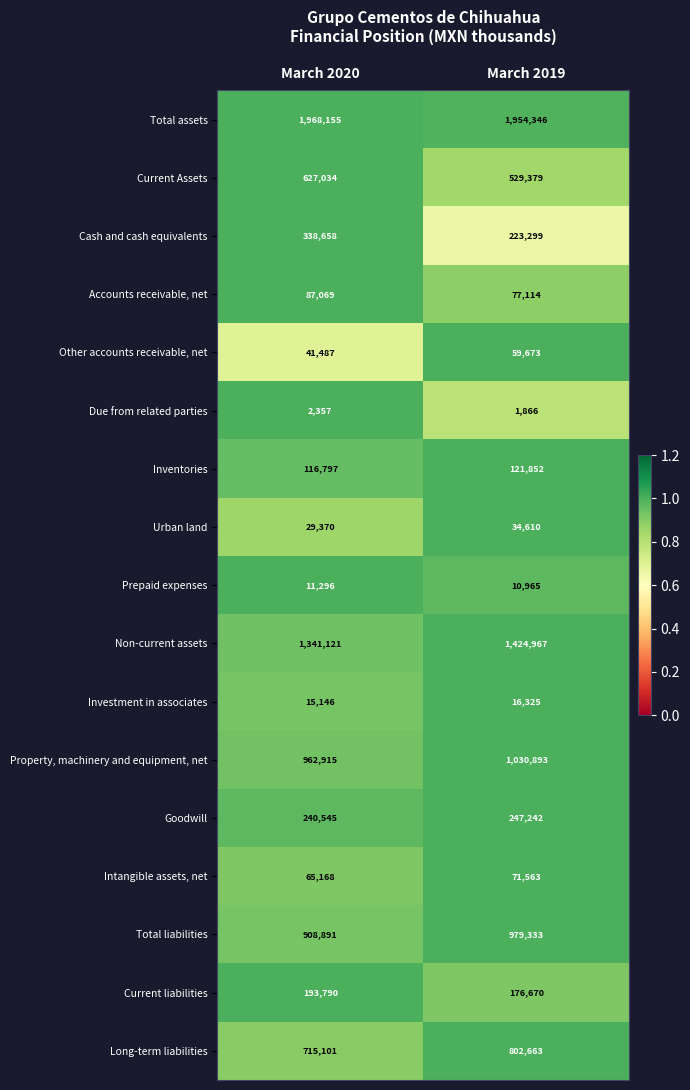

What value does the Intangible assets, net series have at March 2020, to the nearest 100?

65200